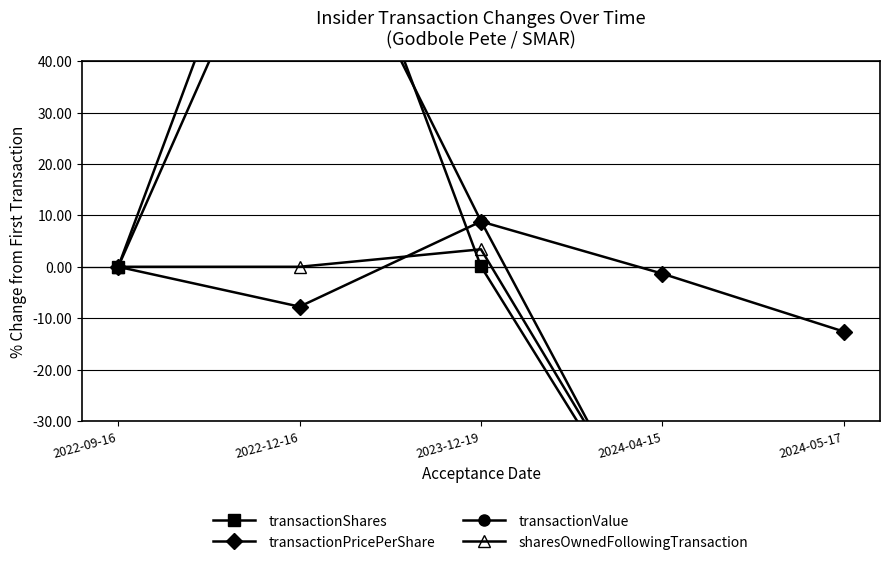

Which series has the widest spread of values?

transactionShares